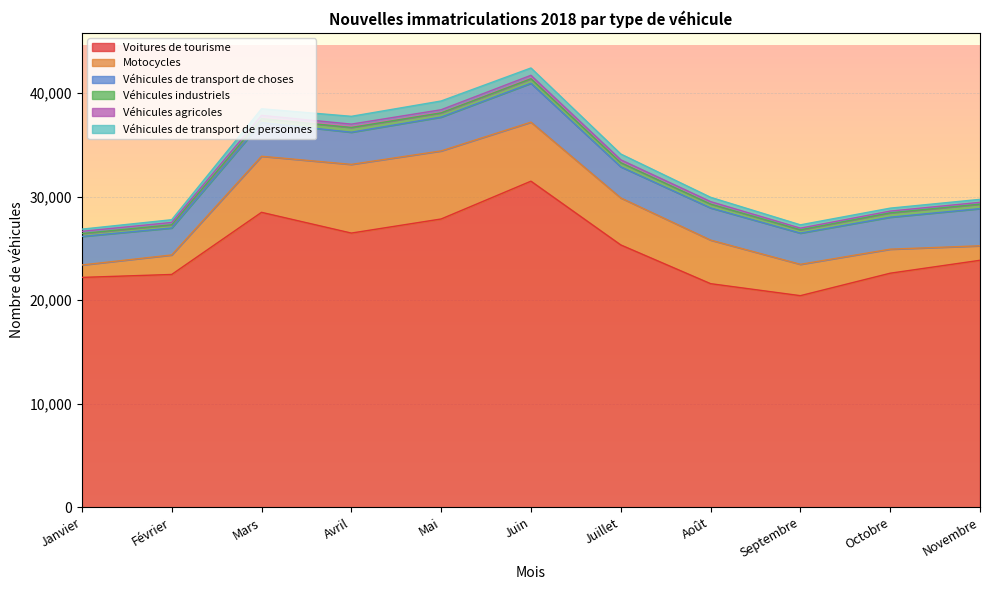

Between Avril and Juillet, which series saw the biggest shift?

Motocycles